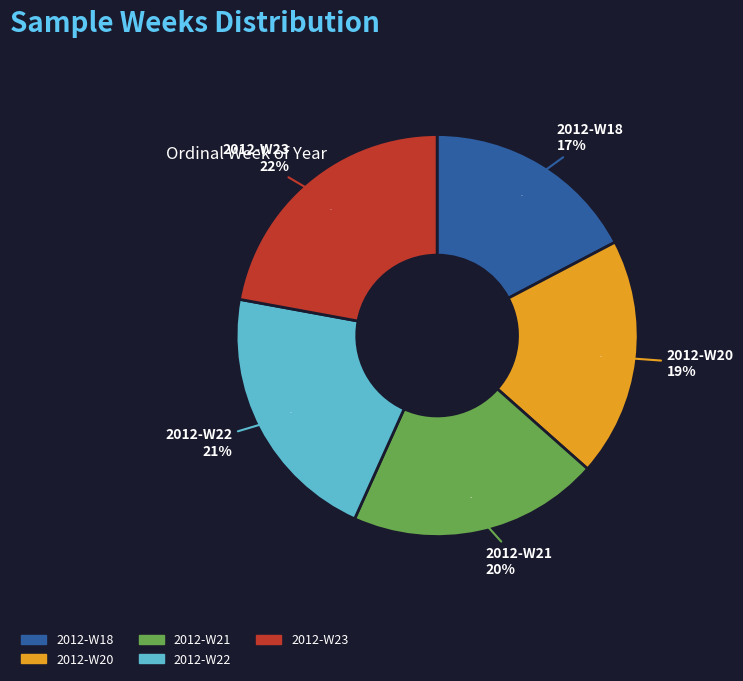

What percentage is the 2012-W22 slice, to the nearest percent?

21%